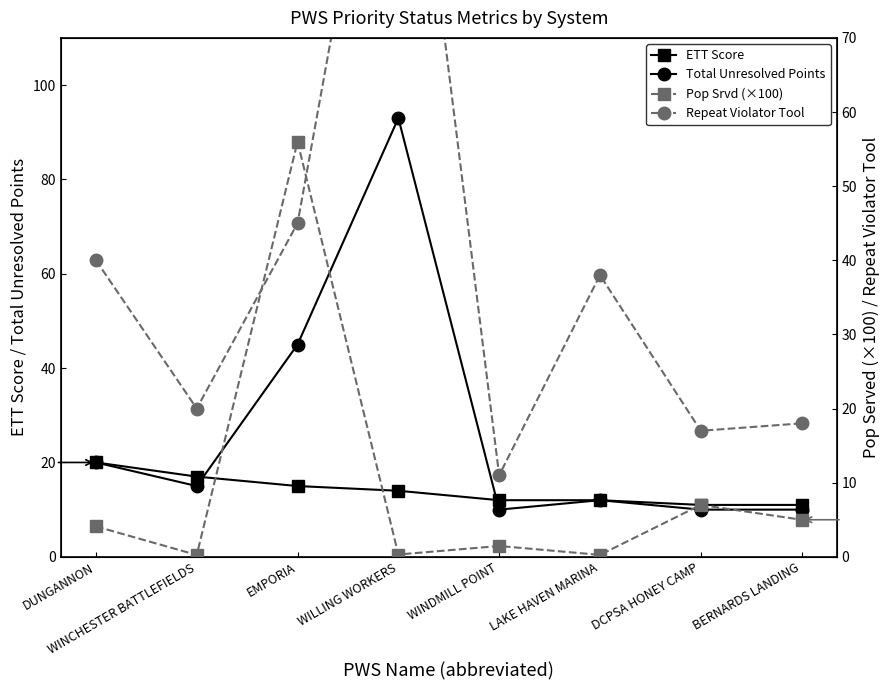

Which series has the largest range (max minus min)?

Repeat Violator Tool